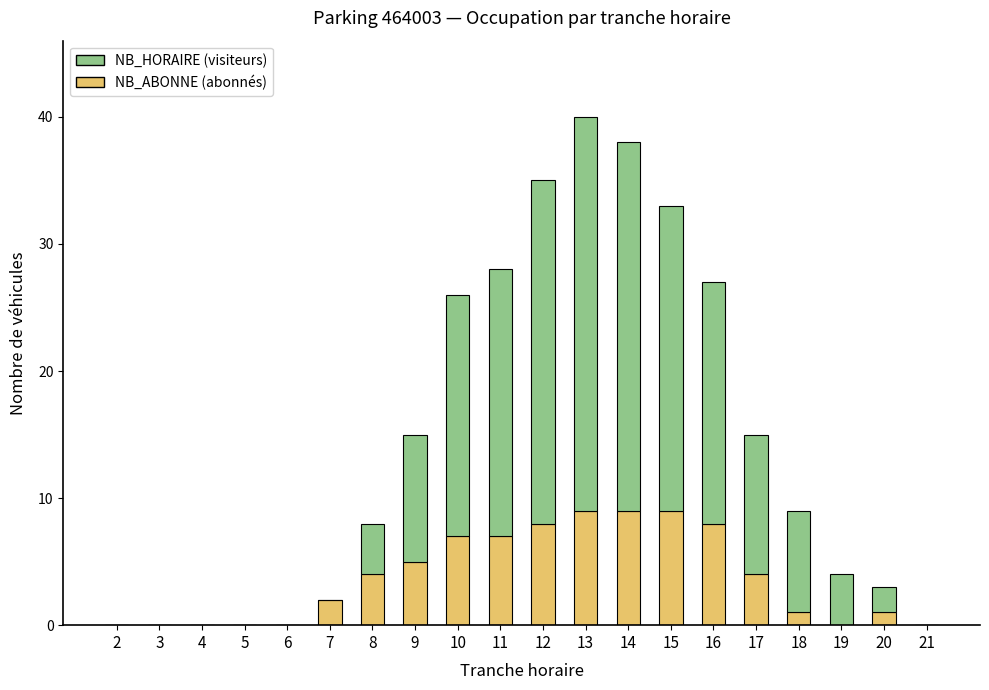

At which category is the sum across all series the highest?

13